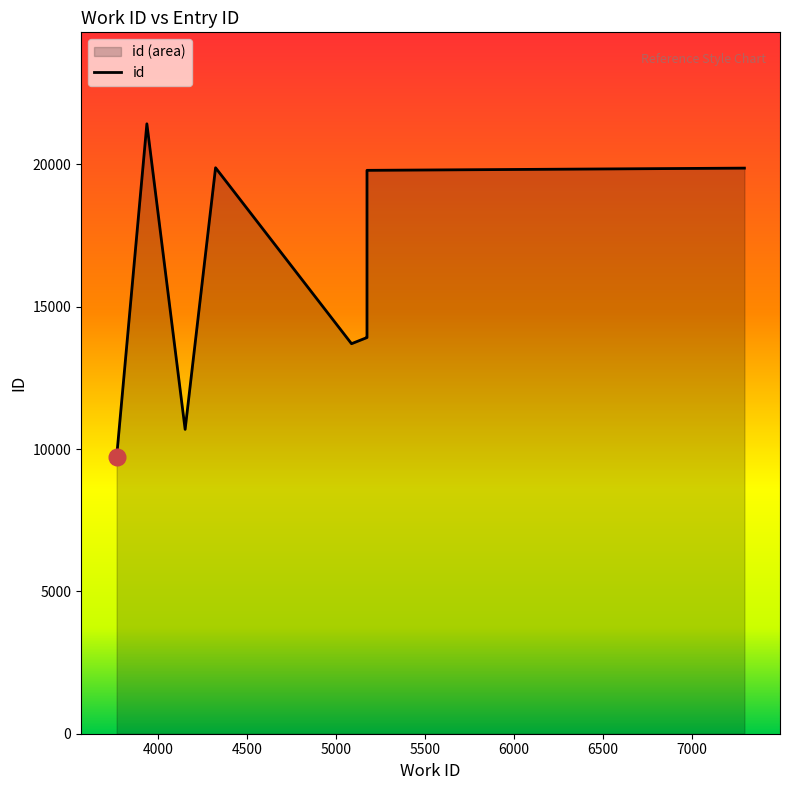

Is it true that the value at 4324 is 19879?

True